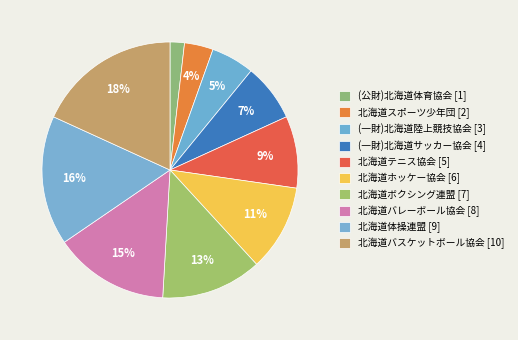

Approximately how many times larger is the value at (一財)北海道陸上競技協会 compared to (一財)北海道サッカー協会?

0.8